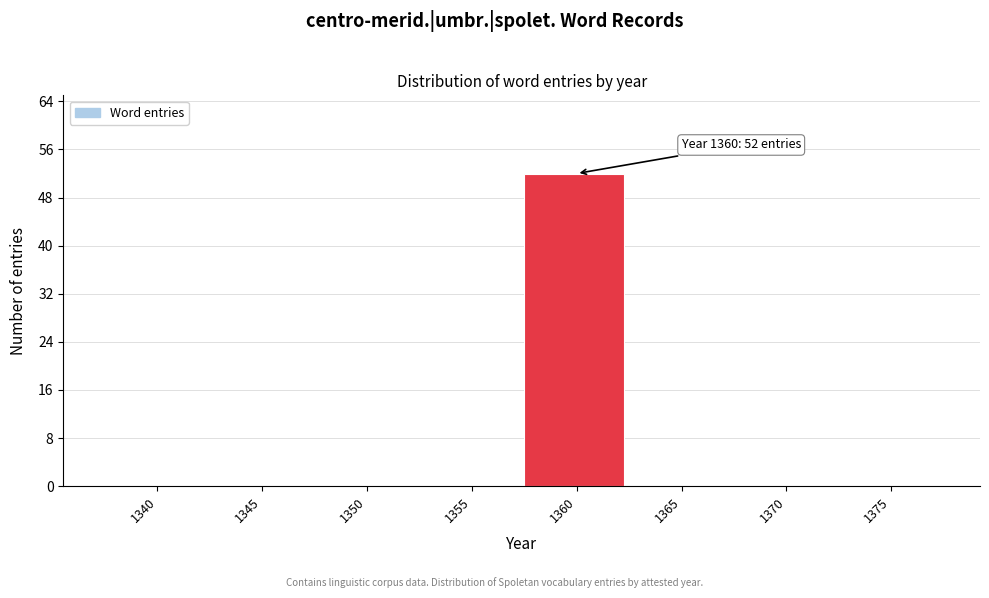

Reading left to right, transcribe all the data shown in this chart.

1340=0	1345=0	1350=0	1355=0	1360=52	1365=0	1370=0	1375=0